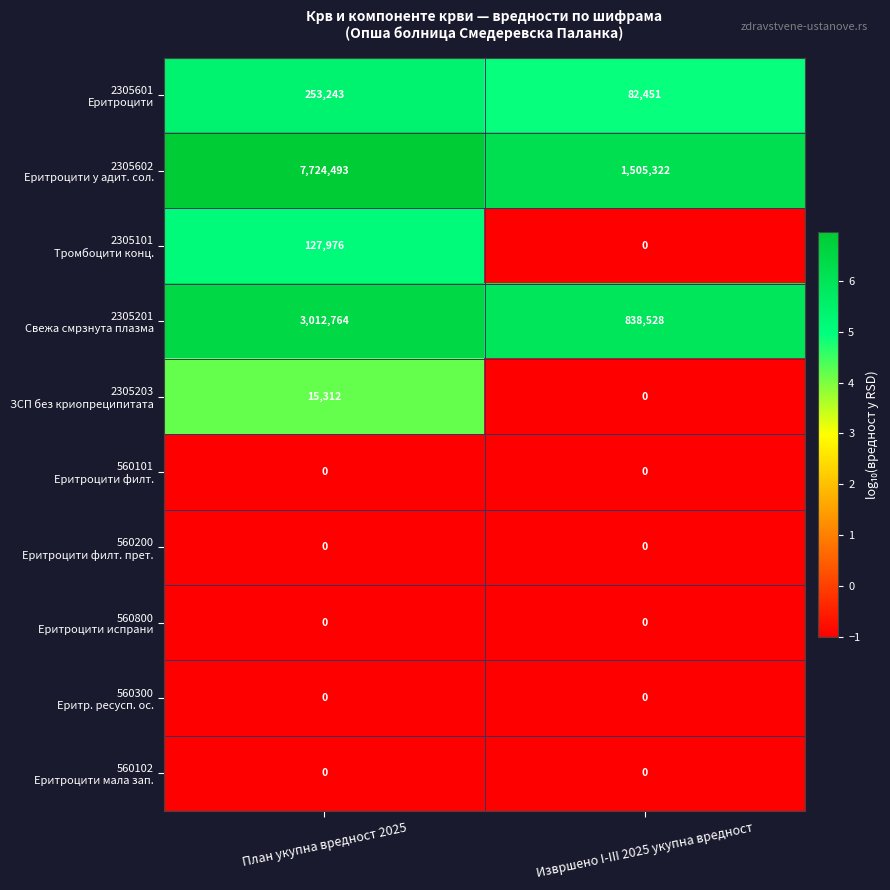

What is the spread (max minus min) of values at План укупна вредност 2025?

7724493